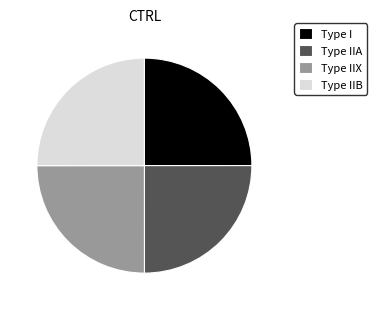

What is the ratio of the value at Type IIB to the value at Type I?

1.0